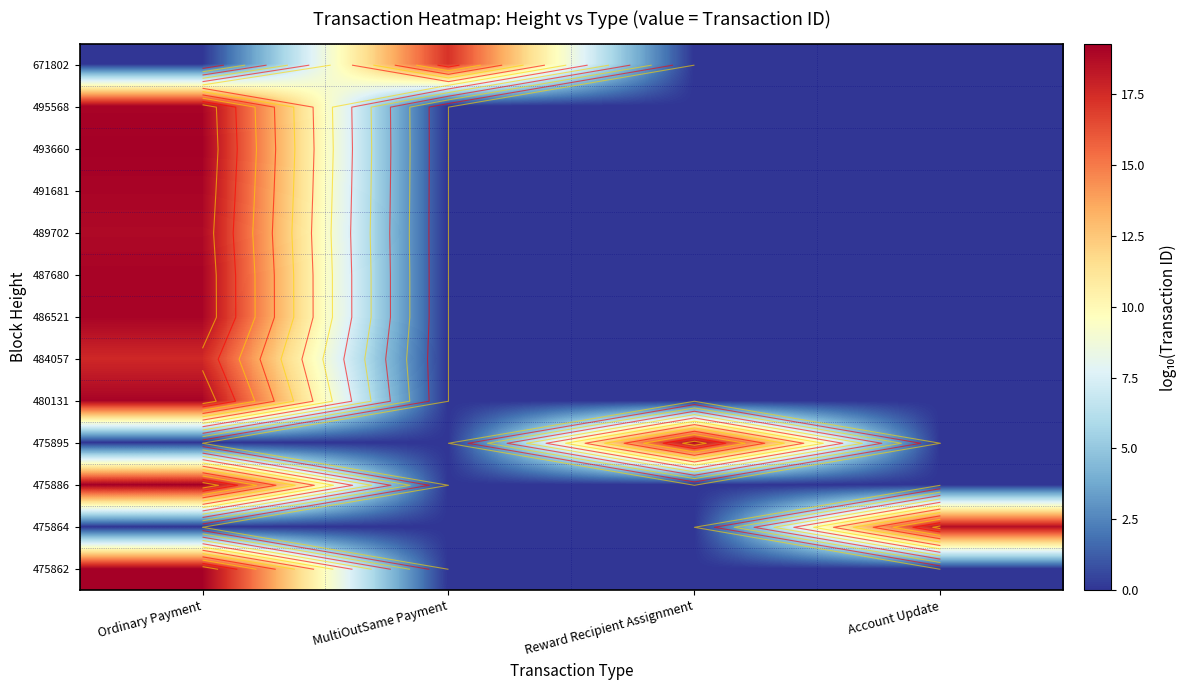

Is it true that 491681 equals 0.0 at Reward Recipient Assignment?

True